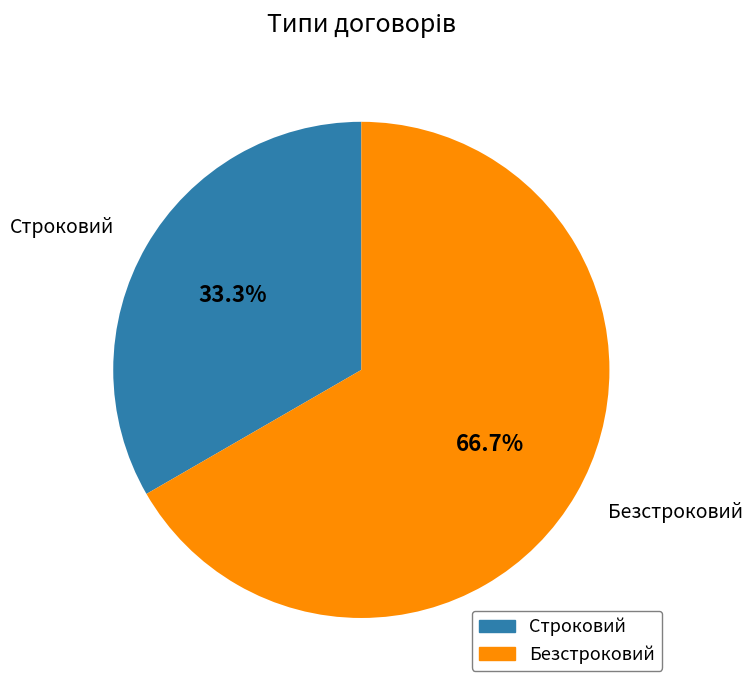

To the nearest percent, what is the combined percentage of Строковий and Безстроковий?

100%